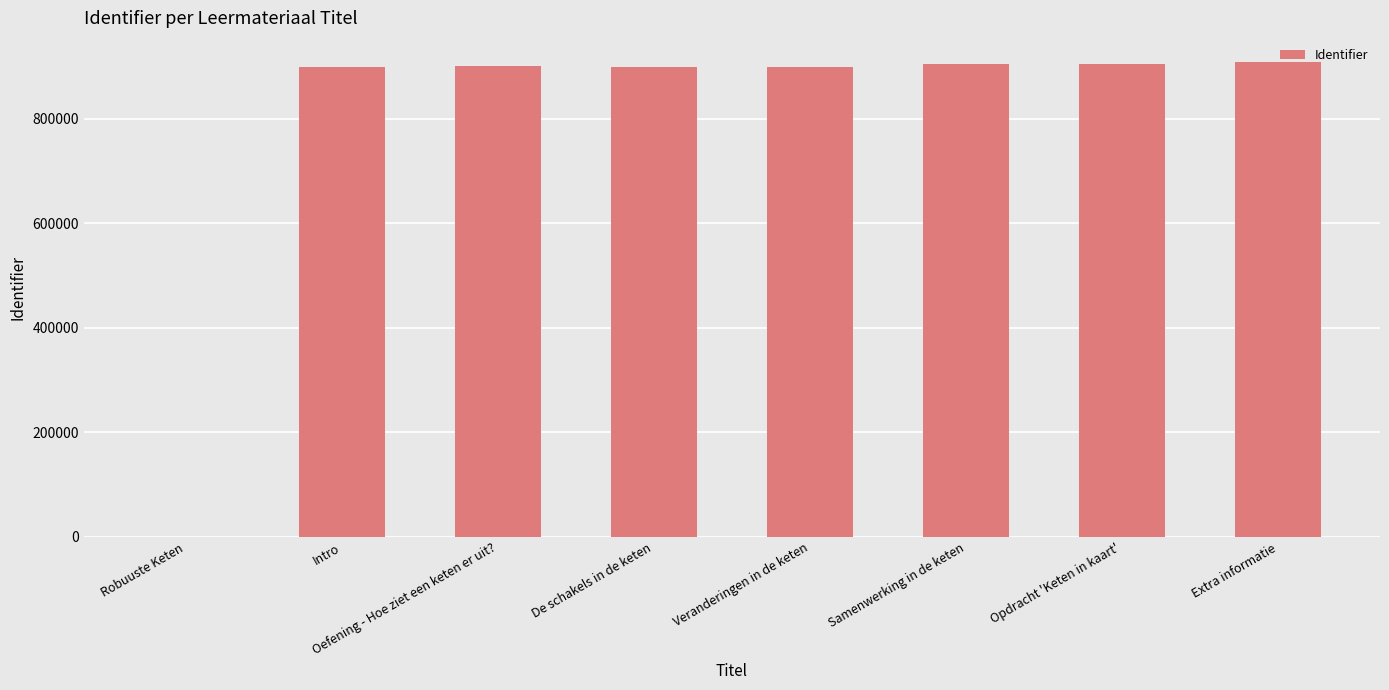

The chart shows a value of 302917 at Oefening - Hoe ziet een keten er uit?. True or false?

False